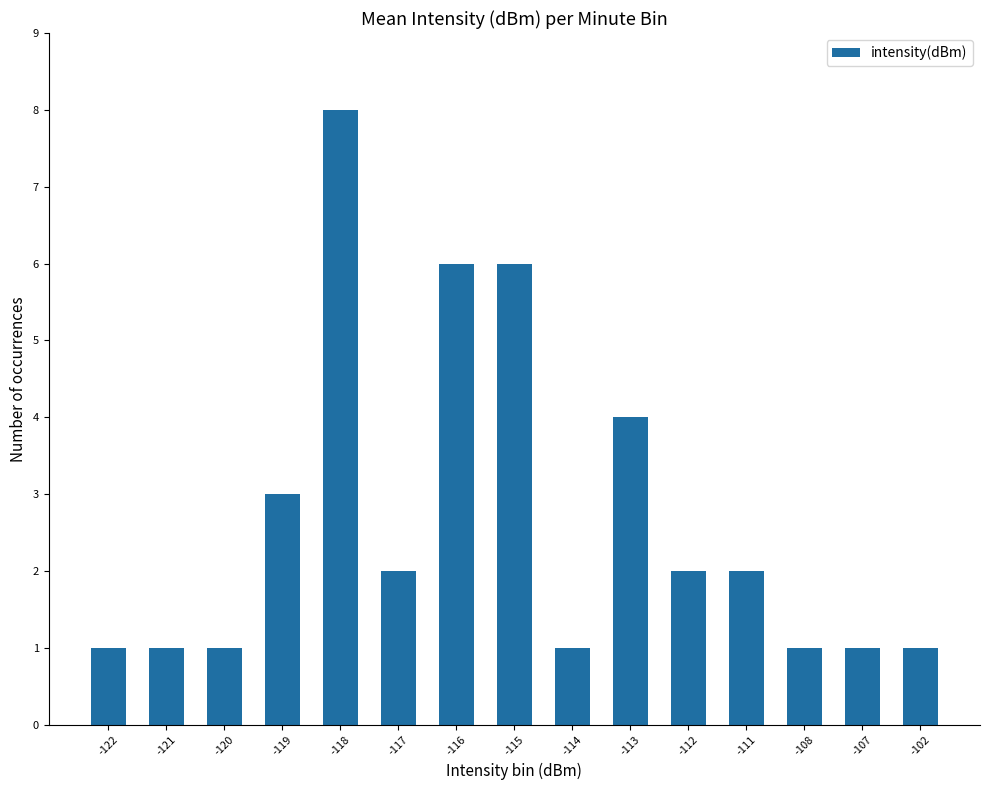

Read the value at -112.

2